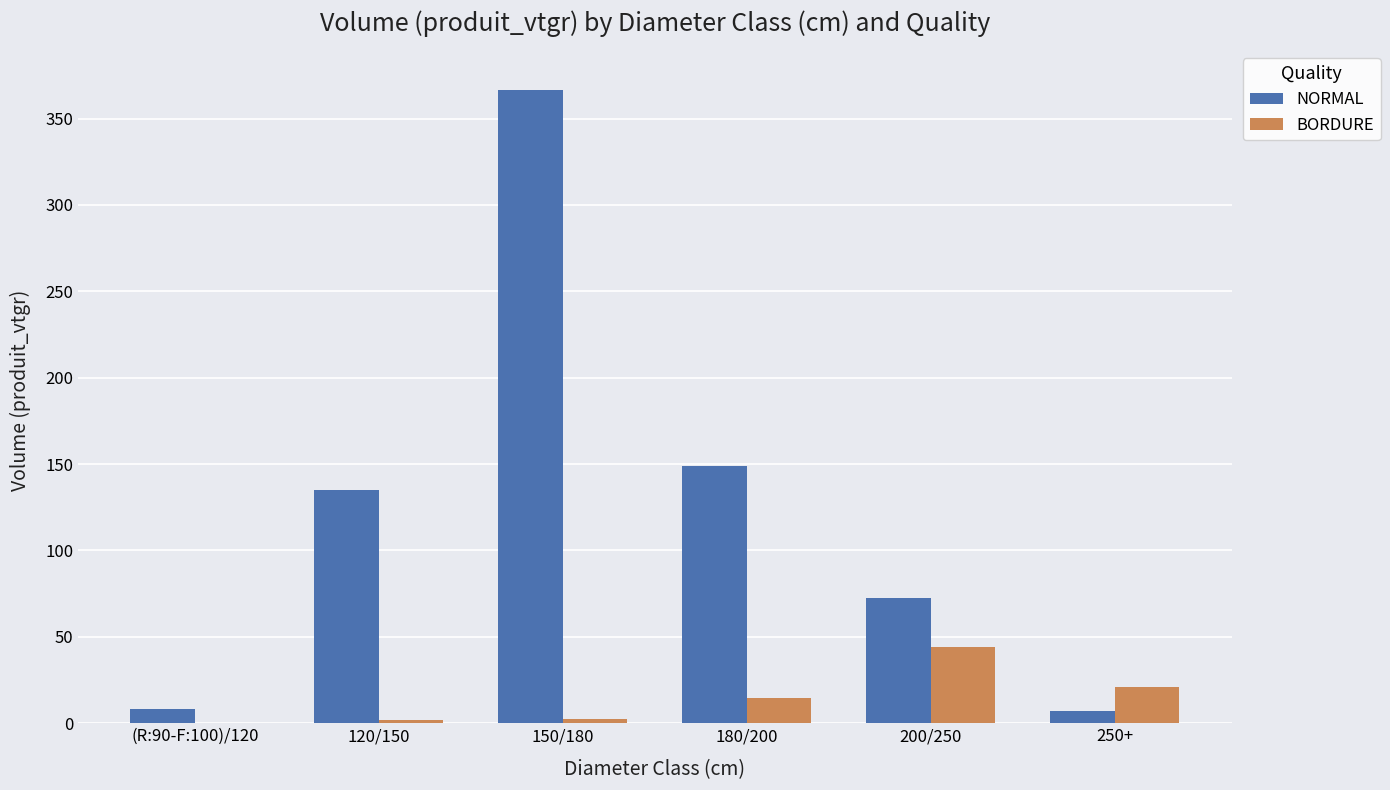

What is the difference between the NORMAL values at 120/150 and 250+?

128.1